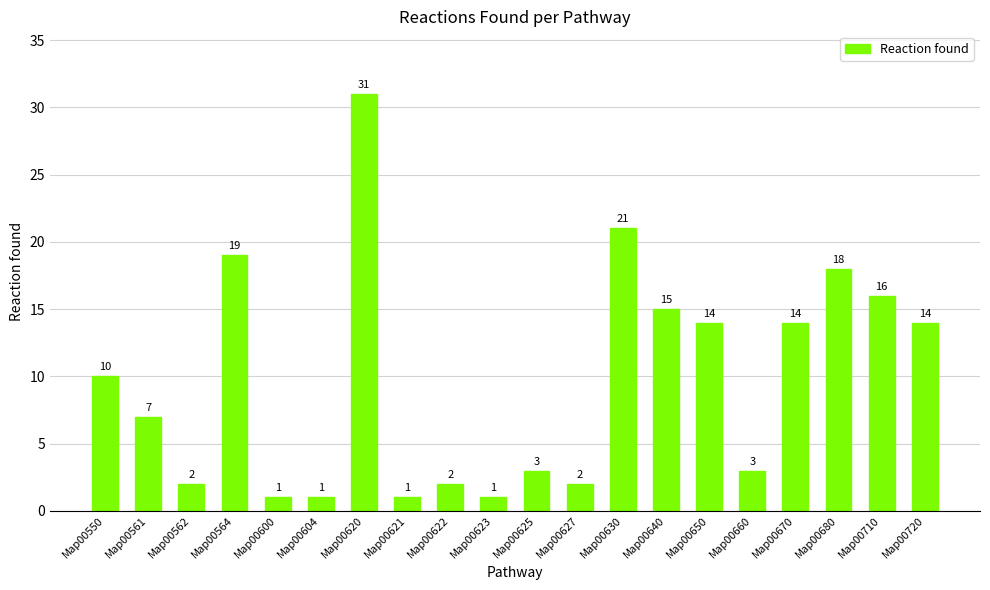

Reading left to right, what are all the values shown in this chart?

Map00550=10	Map00561=7	Map00562=2	Map00564=19	Map00600=1	Map00604=1	Map00620=31	Map00621=1	Map00622=2	Map00623=1	Map00625=3	Map00627=2	Map00630=21	Map00640=15	Map00650=14	Map00660=3	Map00670=14	Map00680=18	Map00710=16	Map00720=14